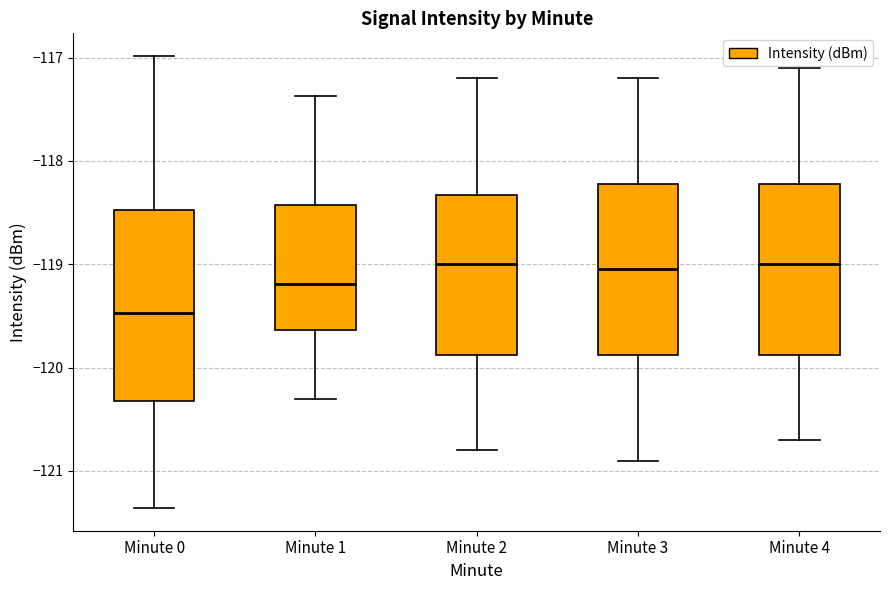

Comparing the boxes themselves (not the whiskers), which one is the tallest?

Minute 0